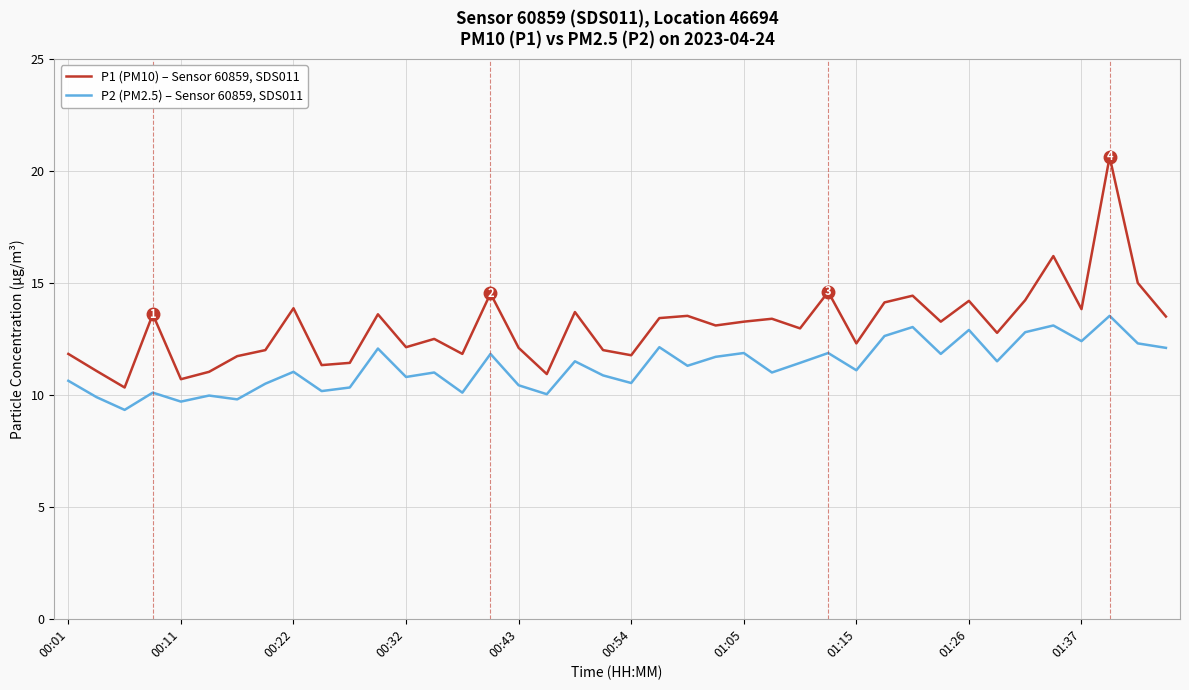

True or false: P2 (PM2.5) – Sensor 60859, SDS011 and P1 (PM10) – Sensor 60859, SDS011 intersect in this chart.

False